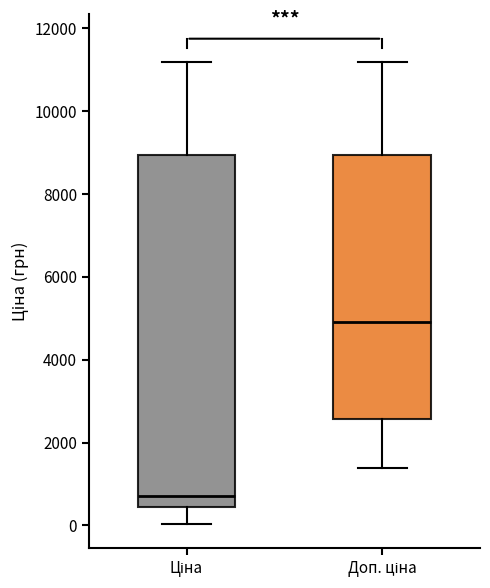

Reading left to right, transcribe this box plot: for each box, give where its median line is, the range the box spans, and where its two whiskers end, as read against the y-axis. The values are not printed on the chart, so give them approximately, as read against the axis.

Ціна: median 800, box 400 to 9000, whiskers 0 to 11200
Доп. ціна: median 5000, box 2600 to 9000, whiskers 1400 to 11200